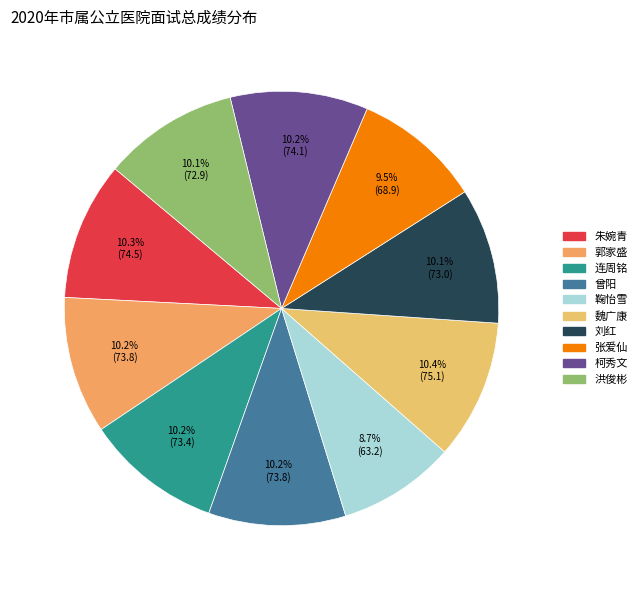

How many slices are in this pie chart?

10